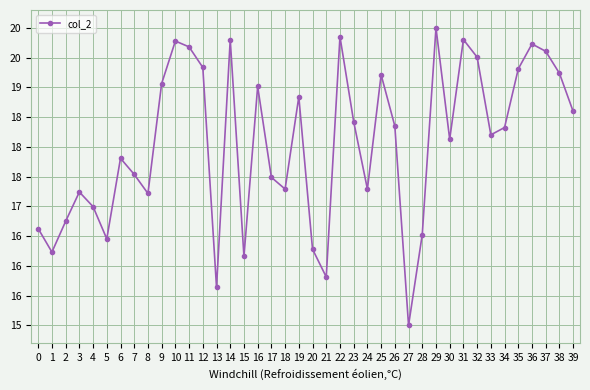

Does the chart have visible grid lines?

Yes